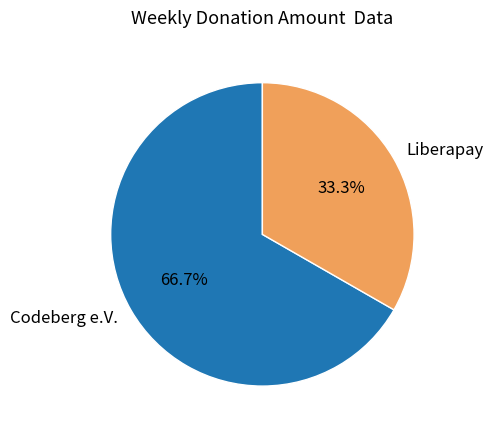

Between Liberapay and Codeberg e.V., which is larger?

Codeberg e.V.